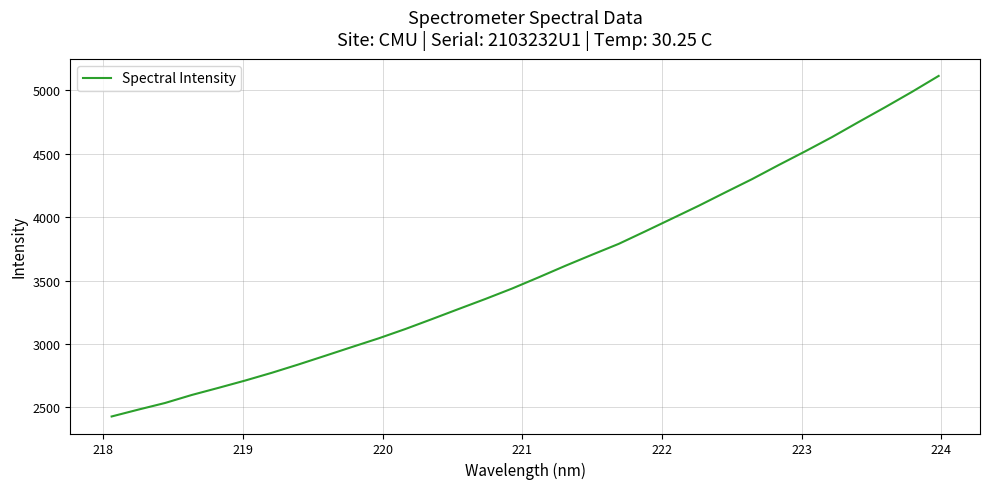

What is the maximum value shown in the chart?

5111.7